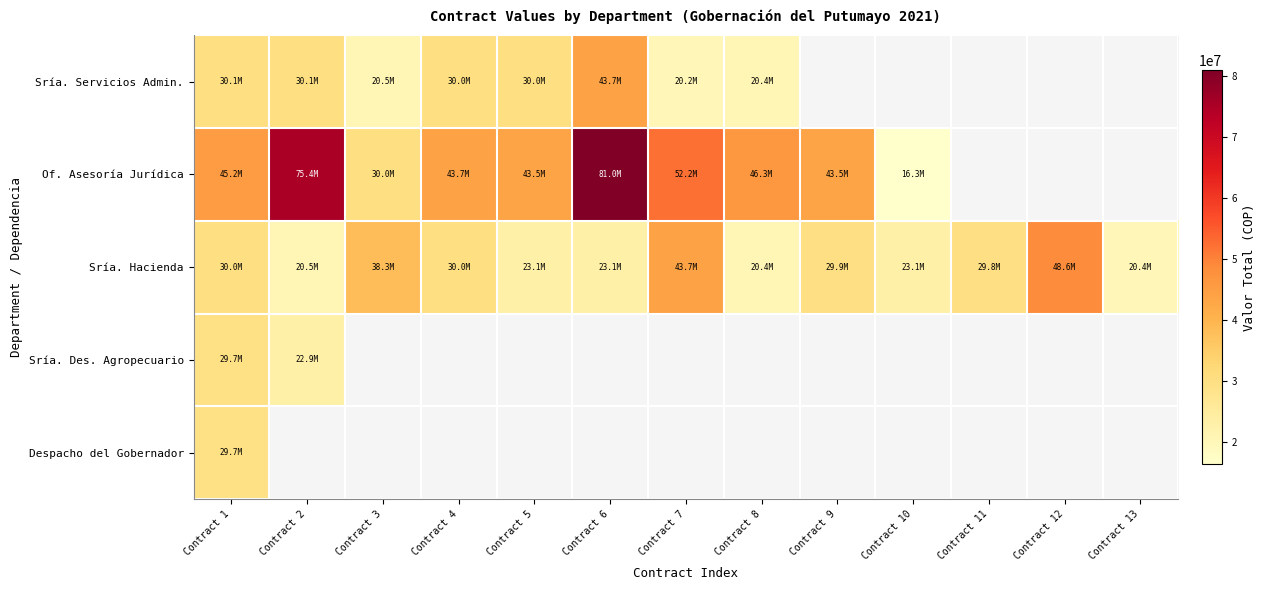

Which series has the largest range (max minus min)?

Of. Asesoría Jurídica